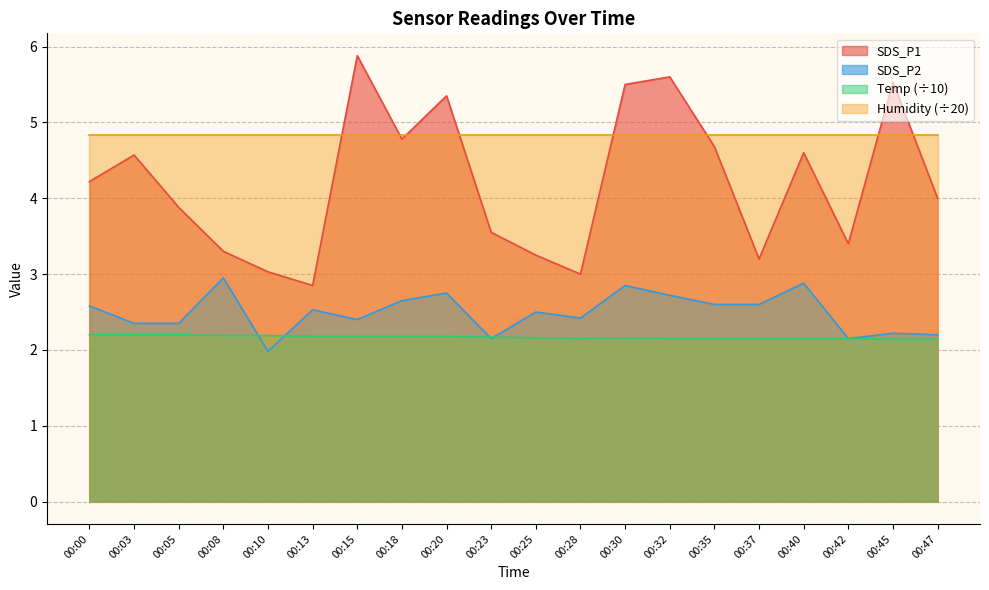

What are all the series names shown in the legend?

SDS_P1, SDS_P2, Temp (÷10), Humidity (÷20)